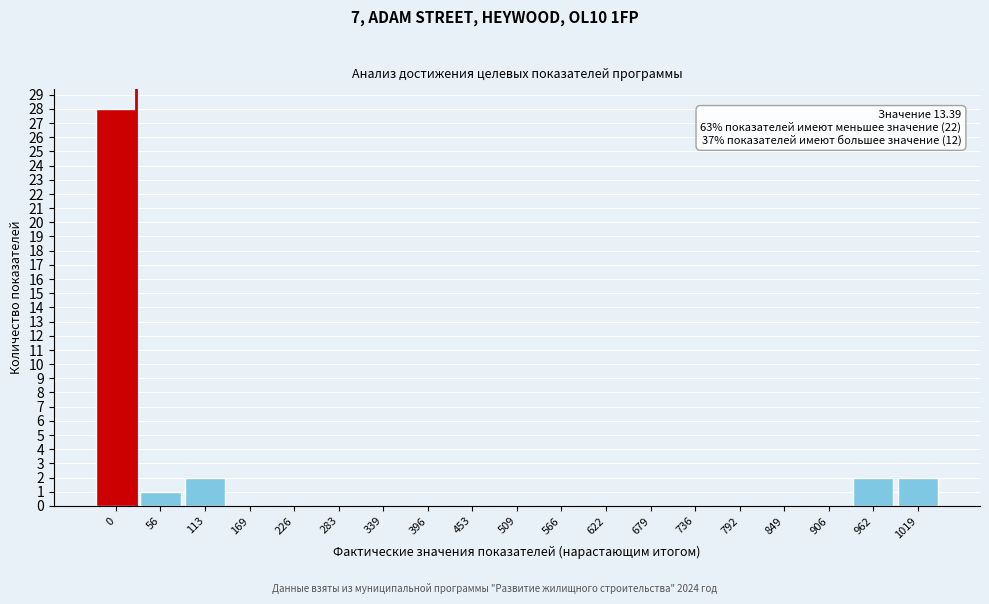

Reading left to right, list all the values displayed in this chart.

0=28	56=1	113=2	169=0	226=0	283=0	339=0	396=0	453=0	509=0	566=0	622=0	679=0	736=0	792=0	849=0	906=0	962=2	1019=2